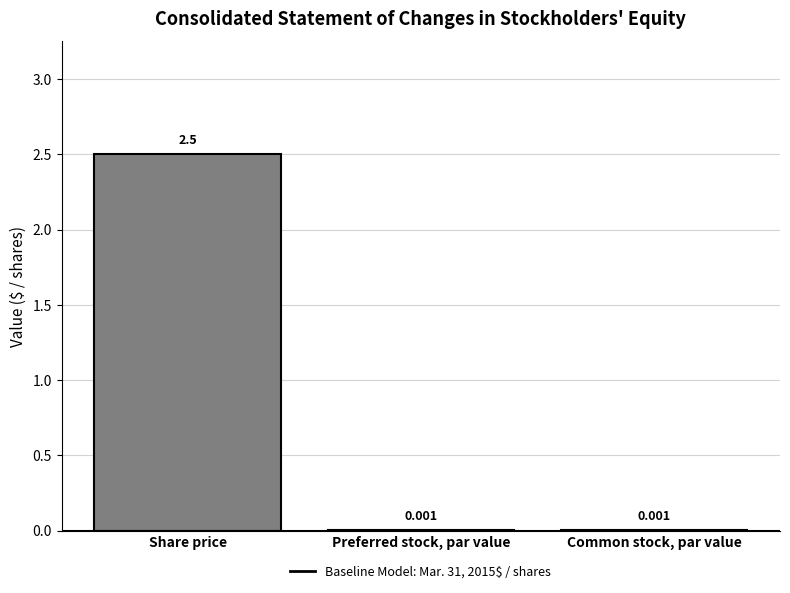

Between Common stock, par value and Share price, which is larger?

Share price